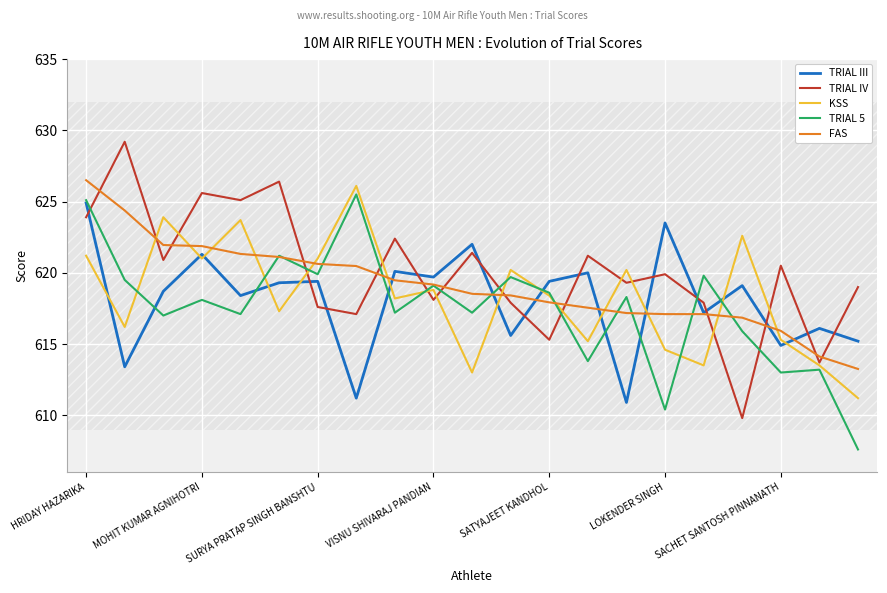

What is the highest value of the KSS series?

626.1